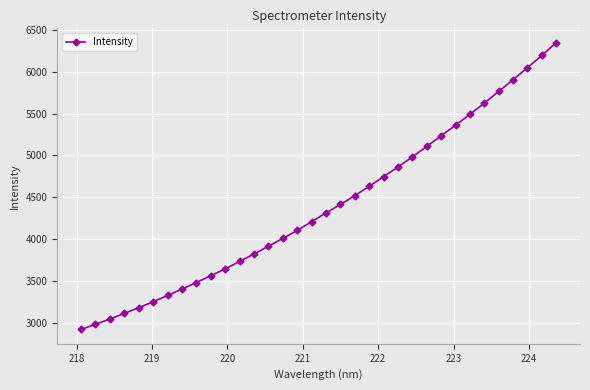

What is the average value?

4388.3